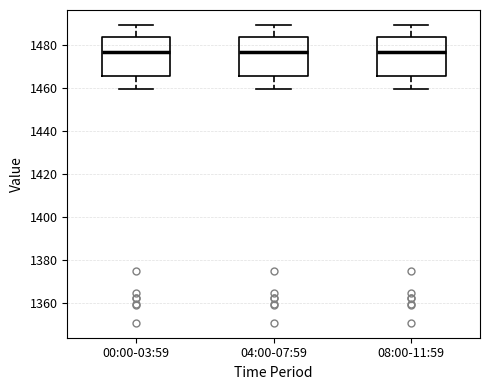

Where does the upper whisker of the box for 04:00-07:59 end on the y-axis? The values are not printed on the chart, so give them approximately, as read against the axis.

1490